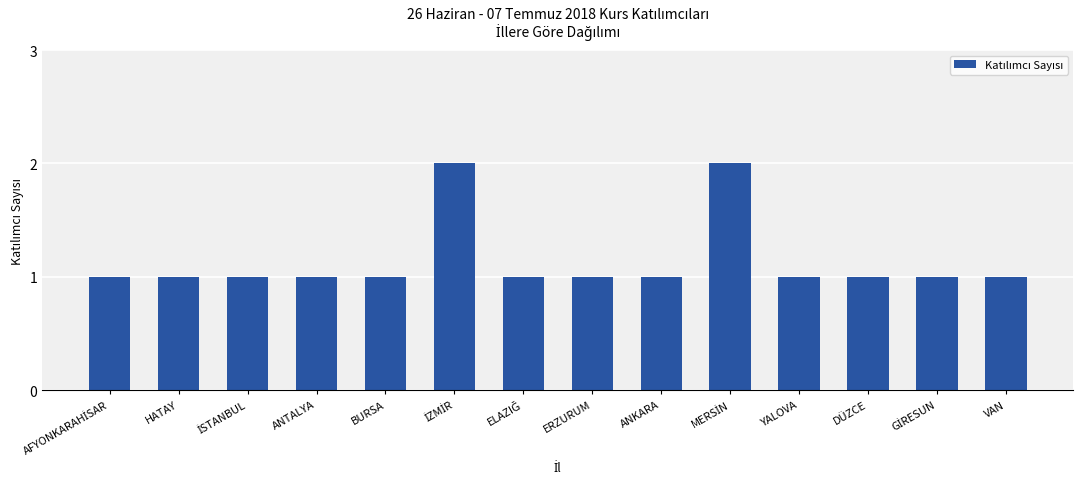

Does the chart contain any negative values?

No